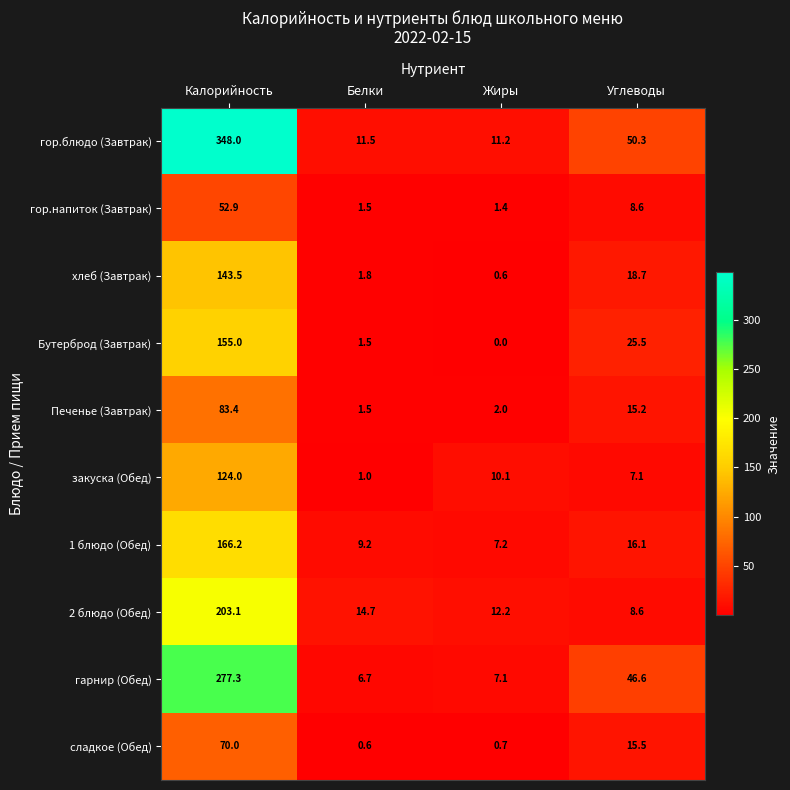

Between Калорийность and Углеводы, which series saw the biggest shift?

гор.блюдо (Завтрак)